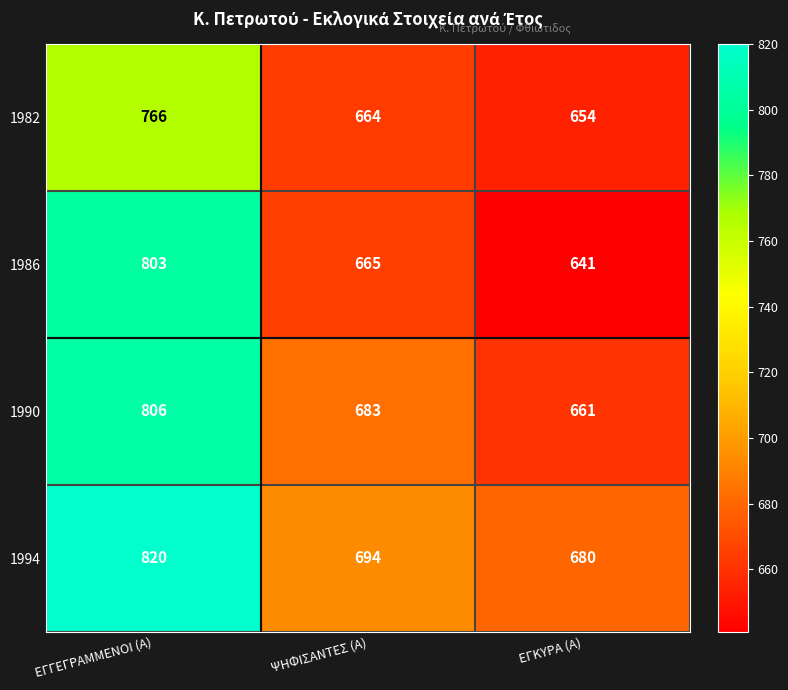

Which series has the largest total across all categories?

1994